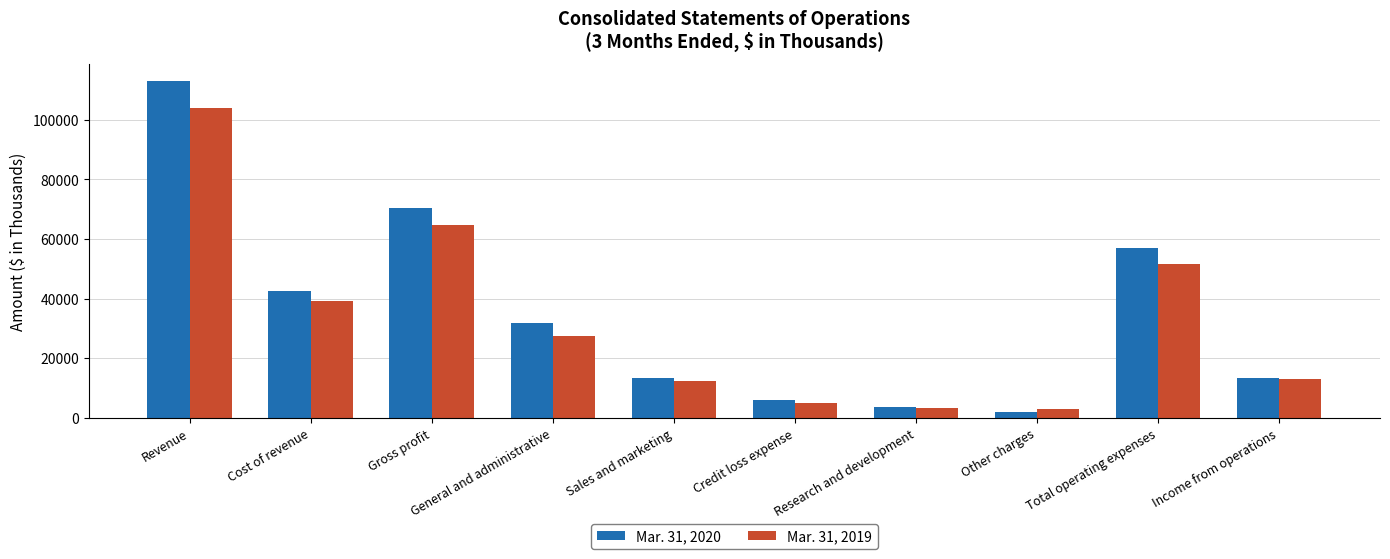

At which category is the sum across all series the highest?

Revenue